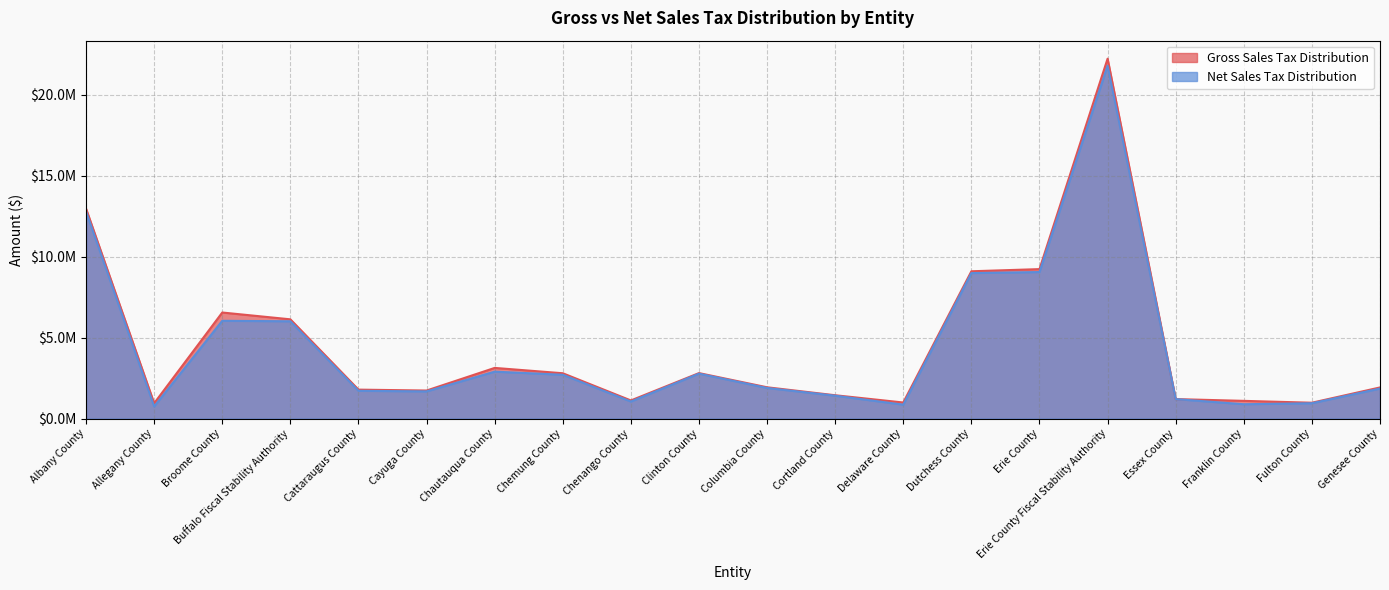

Which series has the largest total across all categories?

Gross Sales Tax Distribution